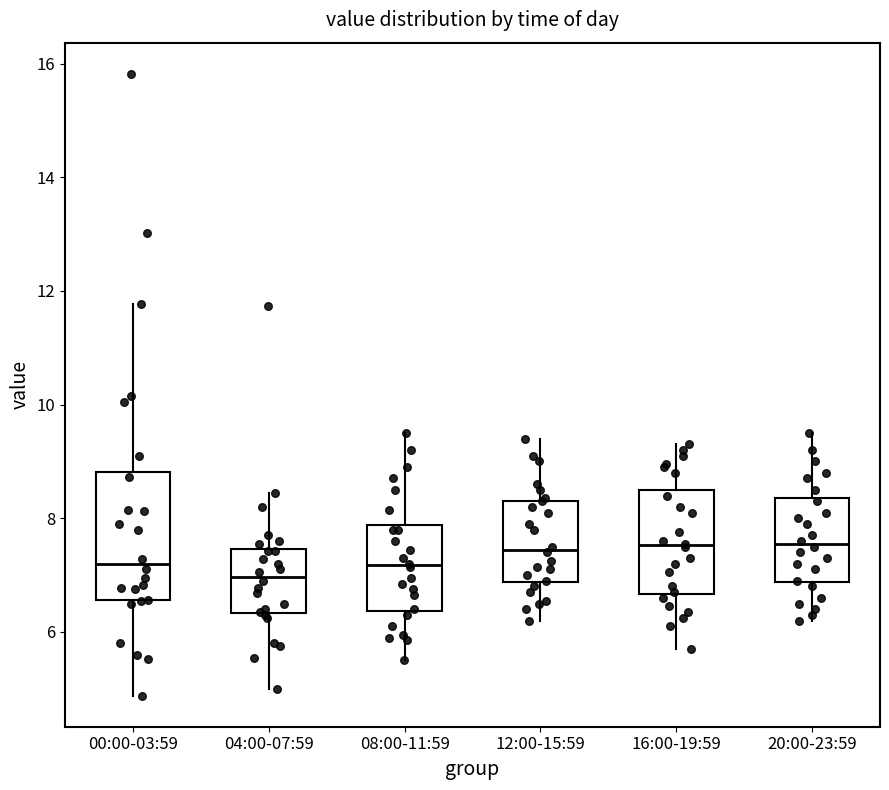

Reading left to right, read every box against the y-axis: the position of its median line, the range the box covers, and the ends of its whiskers. The values are not printed on the chart, so give them approximately, as read against the axis.

00:00-03:59: median 7.2, box 6.6 to 8.8, whiskers 4.8 to 11.8
04:00-07:59: median 7.0, box 6.4 to 7.4, whiskers 5.0 to 8.4
08:00-11:59: median 7.2, box 6.4 to 7.8, whiskers 5.6 to 9.6
12:00-15:59: median 7.4, box 6.8 to 8.4, whiskers 6.2 to 9.4
16:00-19:59: median 7.6, box 6.6 to 8.6, whiskers 5.8 to 9.4
20:00-23:59: median 7.6, box 6.8 to 8.4, whiskers 6.2 to 9.6